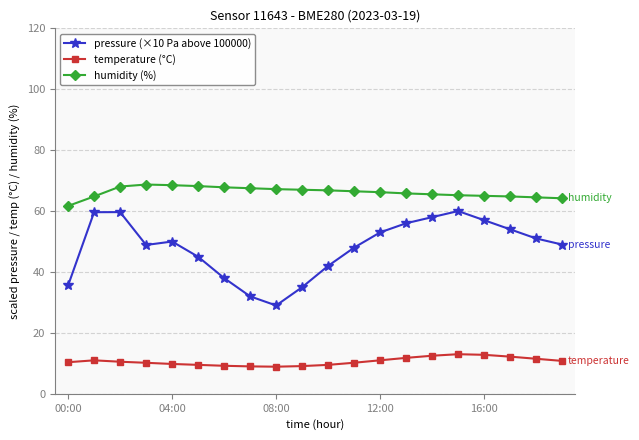

What are all the series names shown in the legend?

pressure (×10 Pa above 100000), temperature (°C), humidity (%)